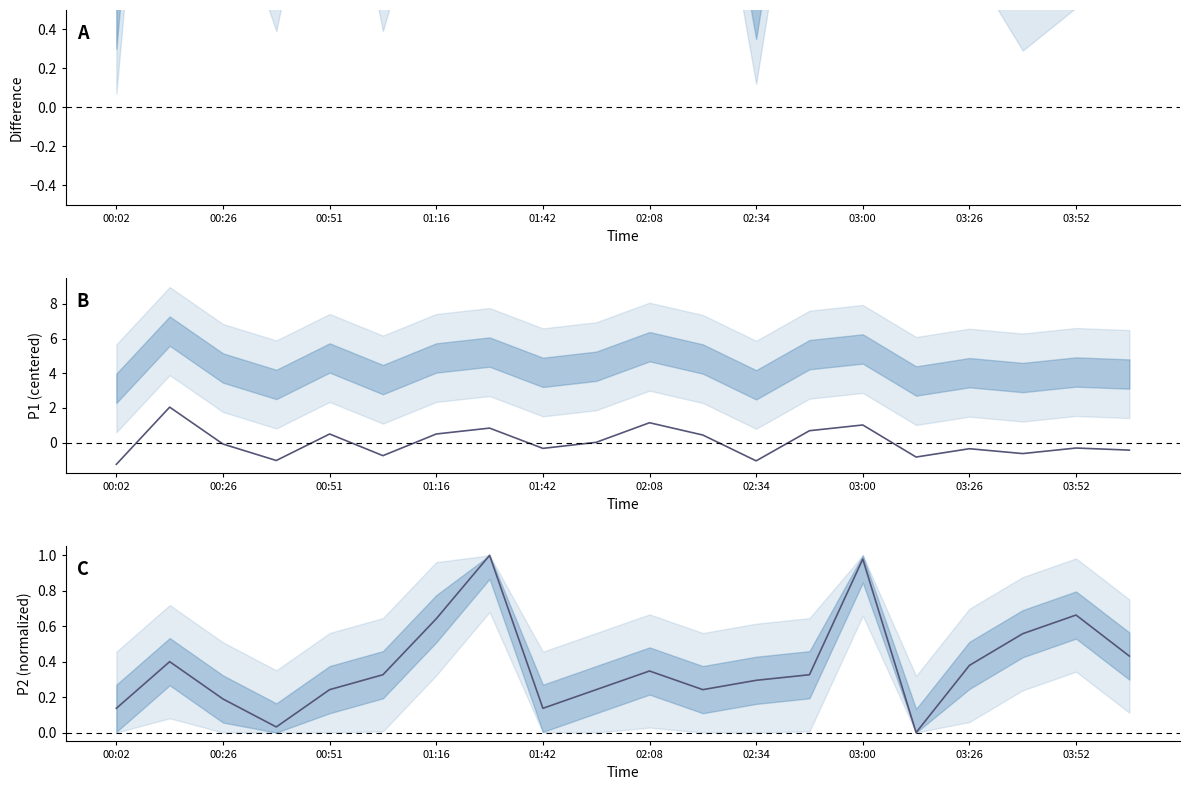

How many positive values does the P1 (centered) series have?

9